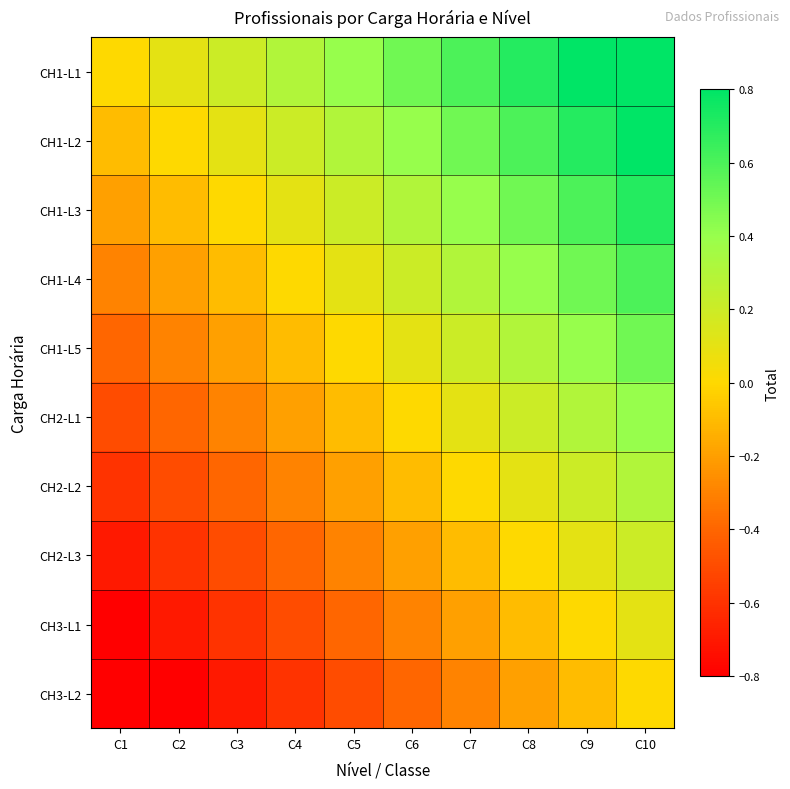

What is the greatest value displayed?

0.9